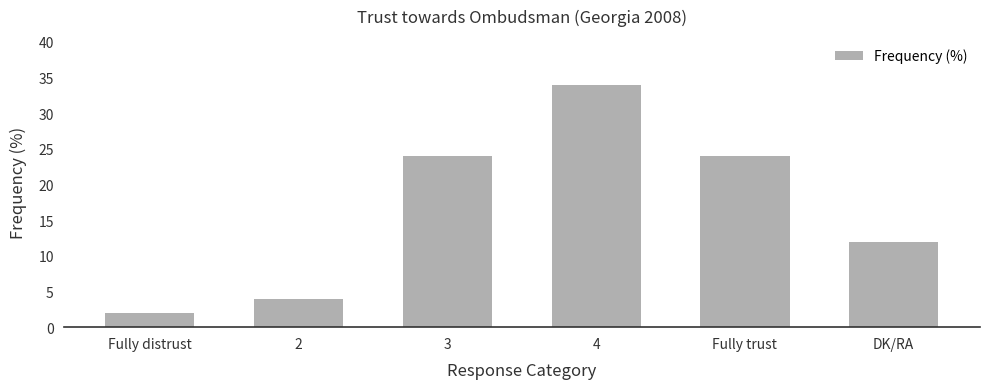

What position from the right is 2?

5